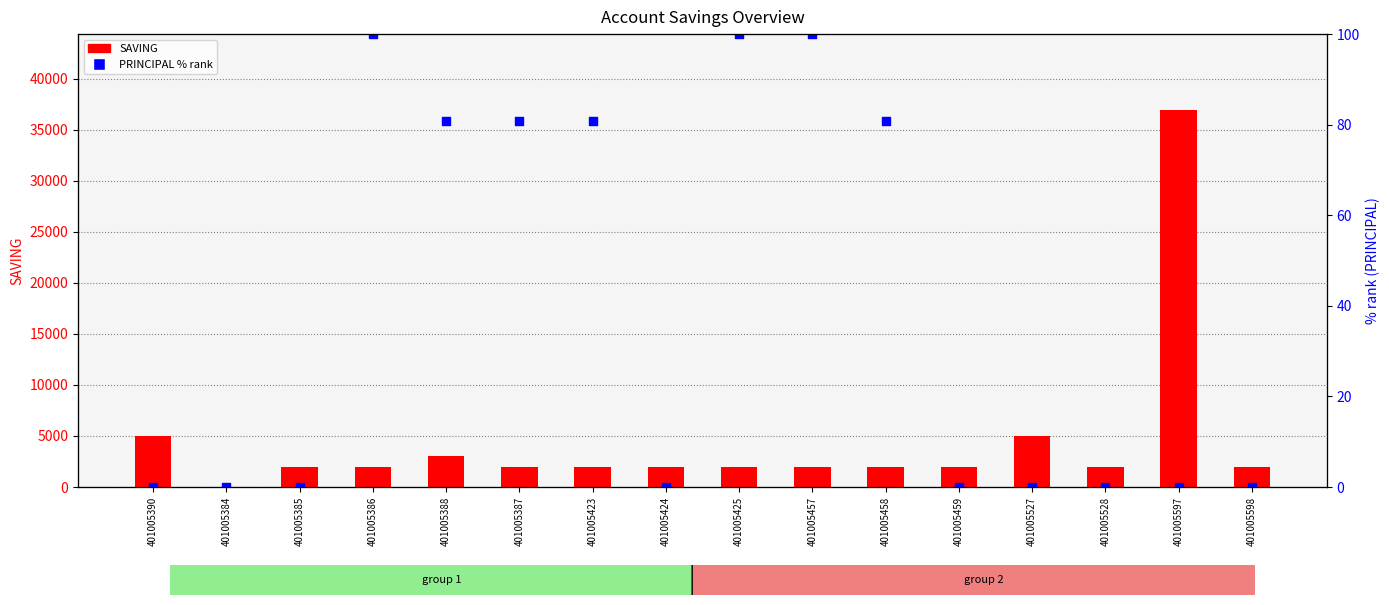

At how many categories does at least one series exceed 7207?

1